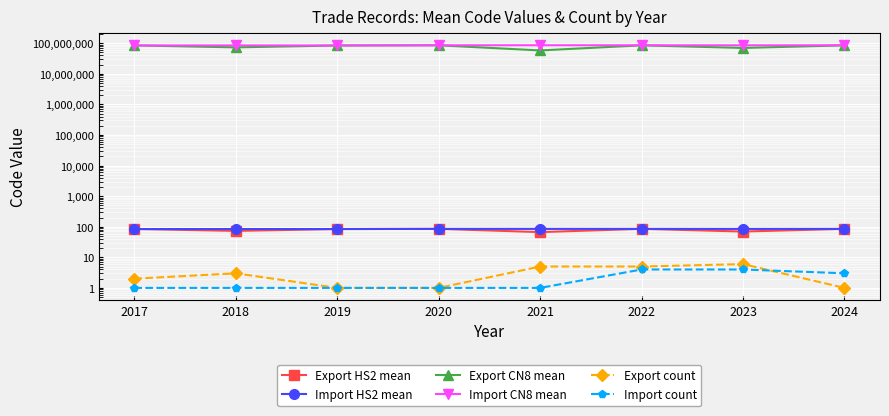

Reading left to right, extract all data points from this chart.

Export HS2 mean: 84.5	73.0	84.0	85.0	66.8	85.0	69.7	85.0
Import HS2 mean: 84.0	84.0	84.0	85.0	85.0	85.0	84.8	85.0
Export CN8 mean: 84873089.5	73015797.0	84133080.0	85371091.0	57916843.4	85151262.2	69883846.0	85072080.0
Import CN8 mean: 84129080.0	84484900.0	84129080.0	85299091.0	85444290.0	85407990.2	85114567.5	85443000.0
Export count: 2.0	3.0	1.0	1.0	5.0	5.0	6.0	1.0
Import count: 1.0	1.0	1.0	1.0	1.0	4.0	4.0	3.0